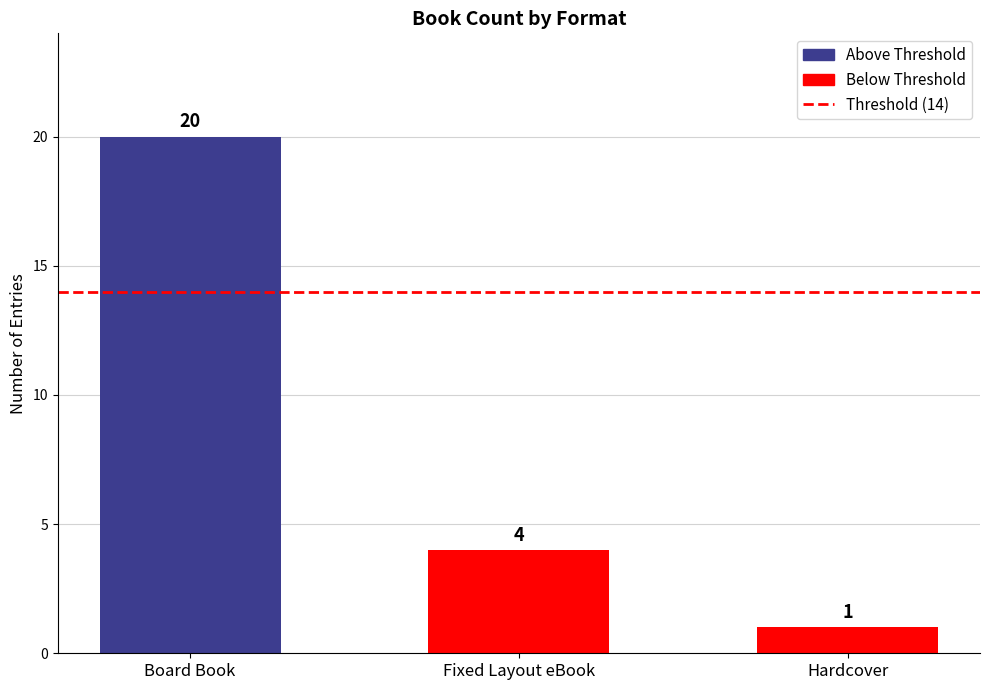

Rank the categories by value from highest to lowest.

Board Book, Fixed Layout eBook, Hardcover